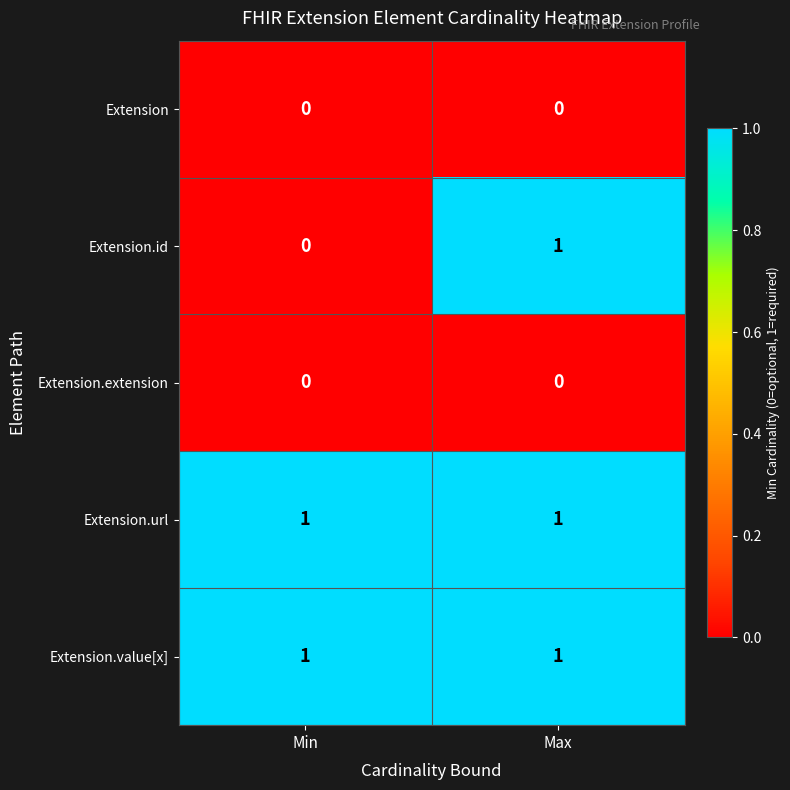

The Extension.url series shows 0 at Max. True or false?

False